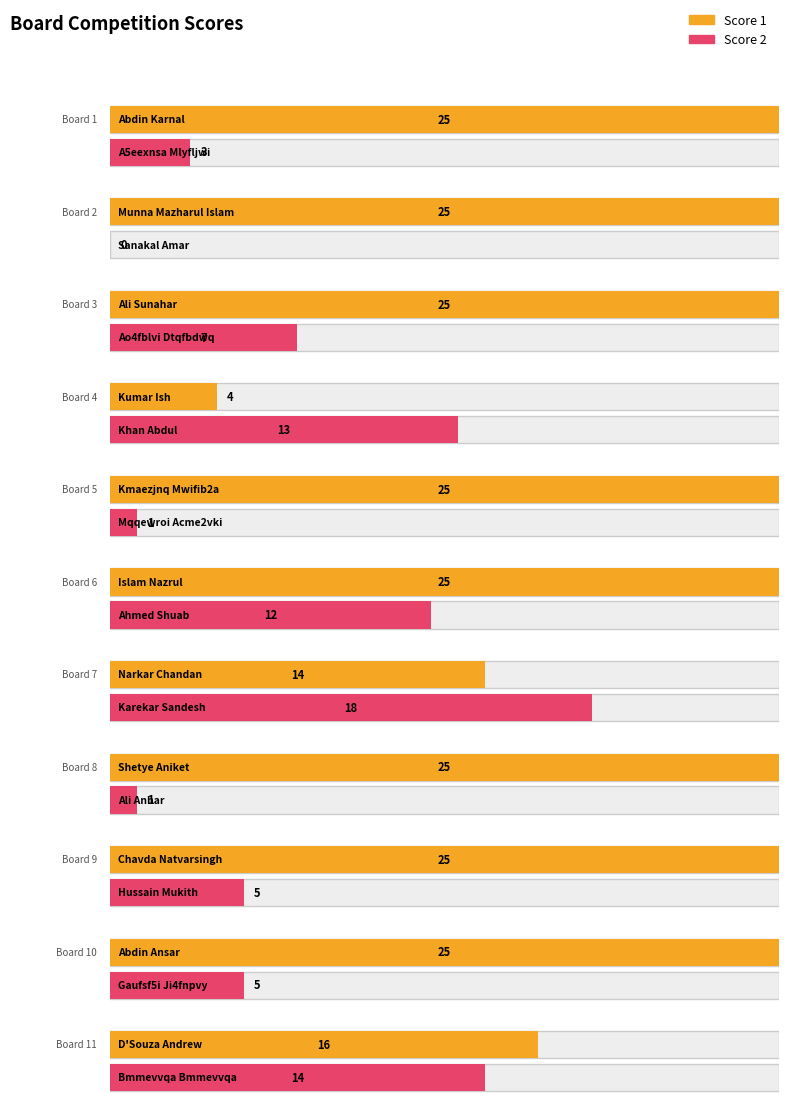

Reading left to right, what are all the values shown in this chart?

Score 1: 1=25	2=25	3=25	4=4	5=25	6=25	7=14	8=25	9=25	10=25	11=16
Score 2: 1=3	2=0	3=7	4=13	5=1	6=12	7=18	8=1	9=5	10=5	11=14